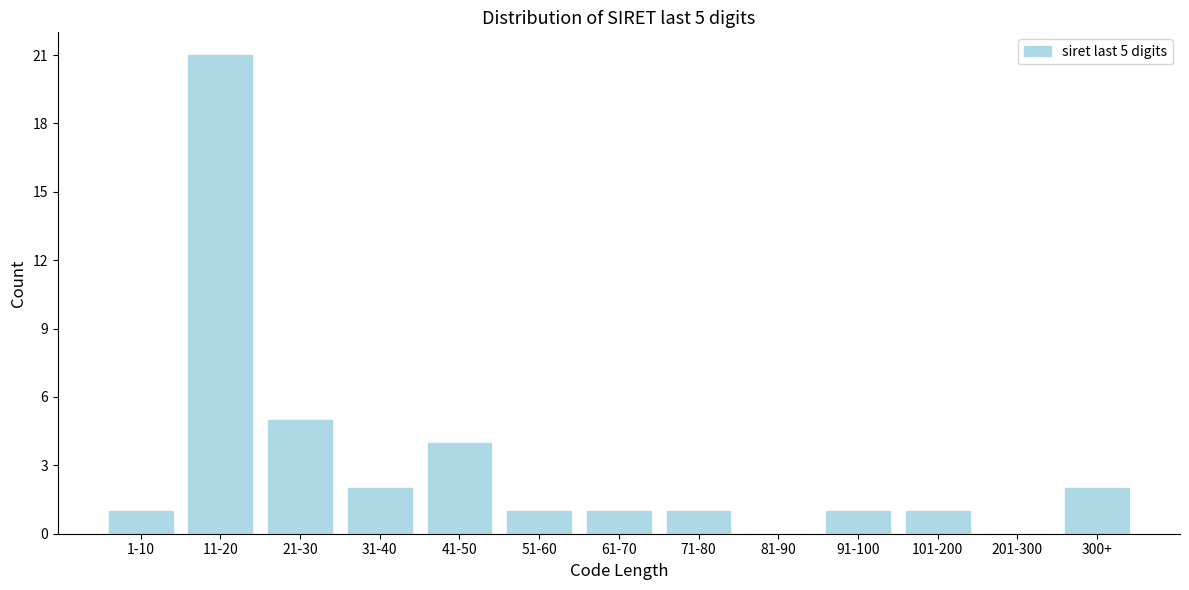

Reading right to left, what are all the values shown in this chart?

300+=2	201-300=0	101-200=1	91-100=1	81-90=0	71-80=1	61-70=1	51-60=1	41-50=4	31-40=2	21-30=5	11-20=21	1-10=1